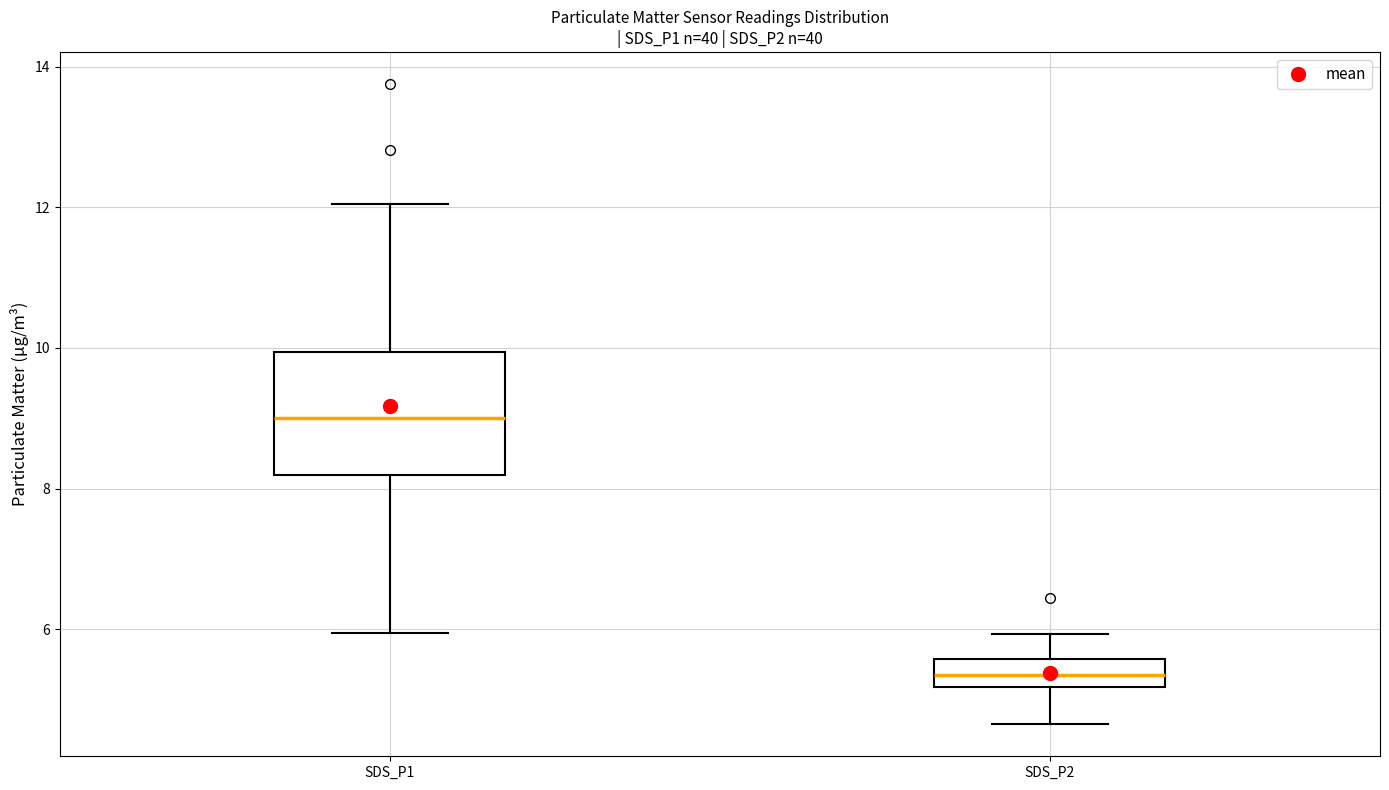

Where is the lower edge of the box for SDS_P1 on the y-axis? The values are not printed on the chart, so give them approximately, as read against the axis.

8.2